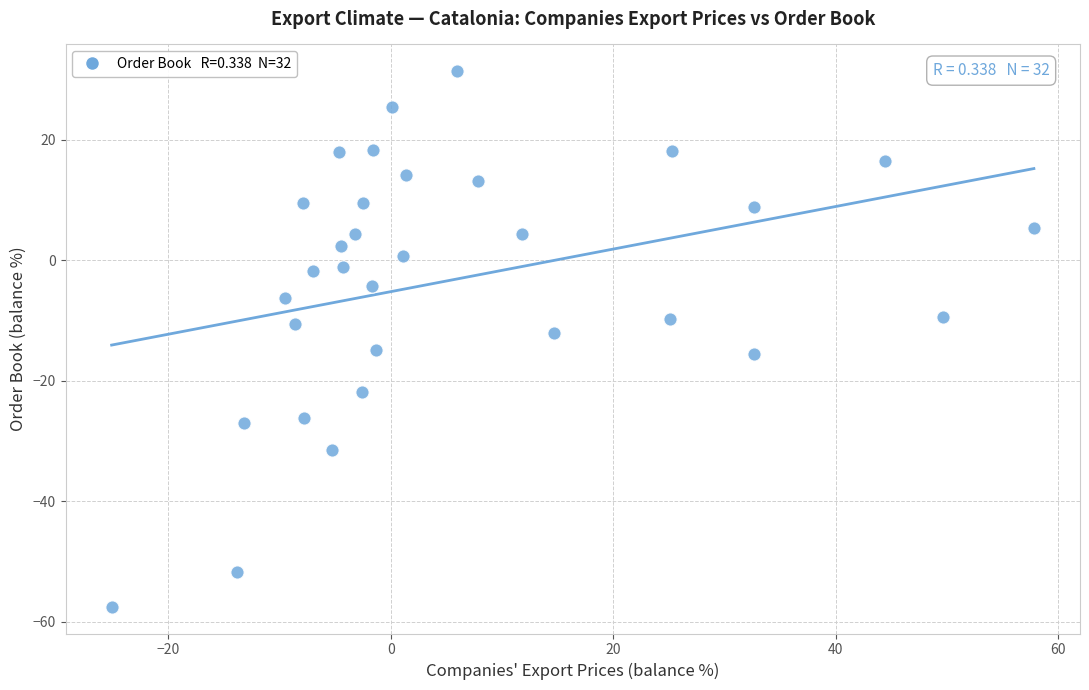

What is the range of X values (max minus min)?

82.9